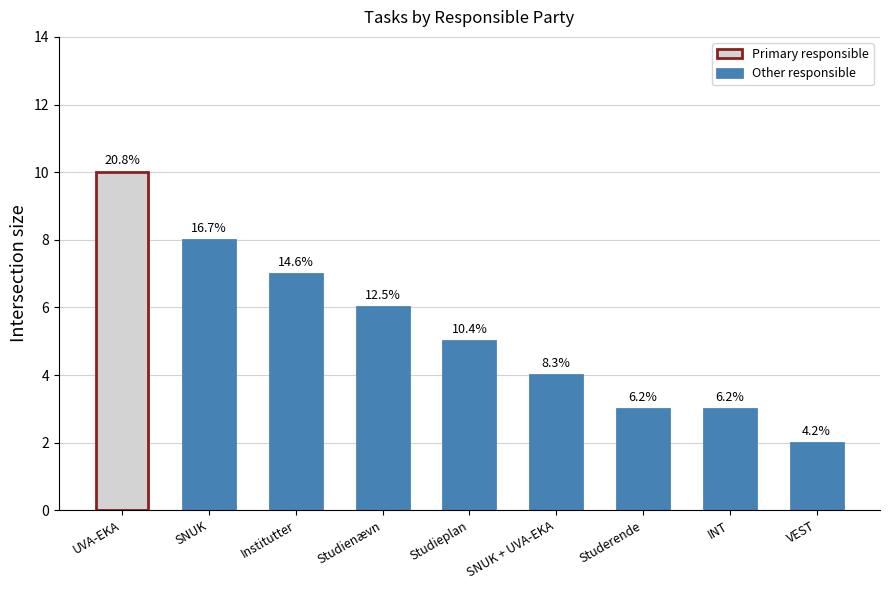

How many bars are there in total?

9